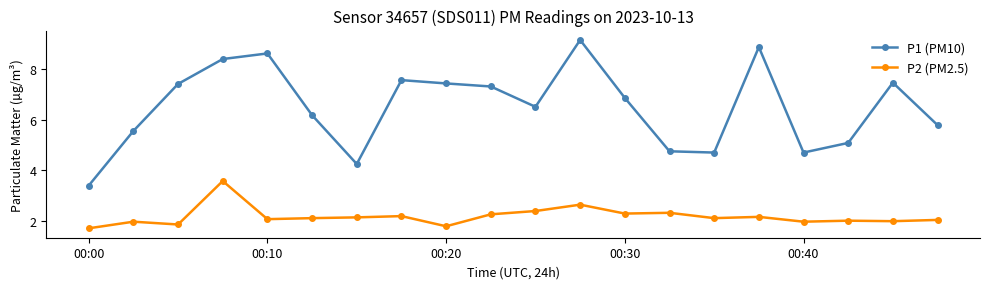

Does the chart display data point markers on the line(s)?

Yes